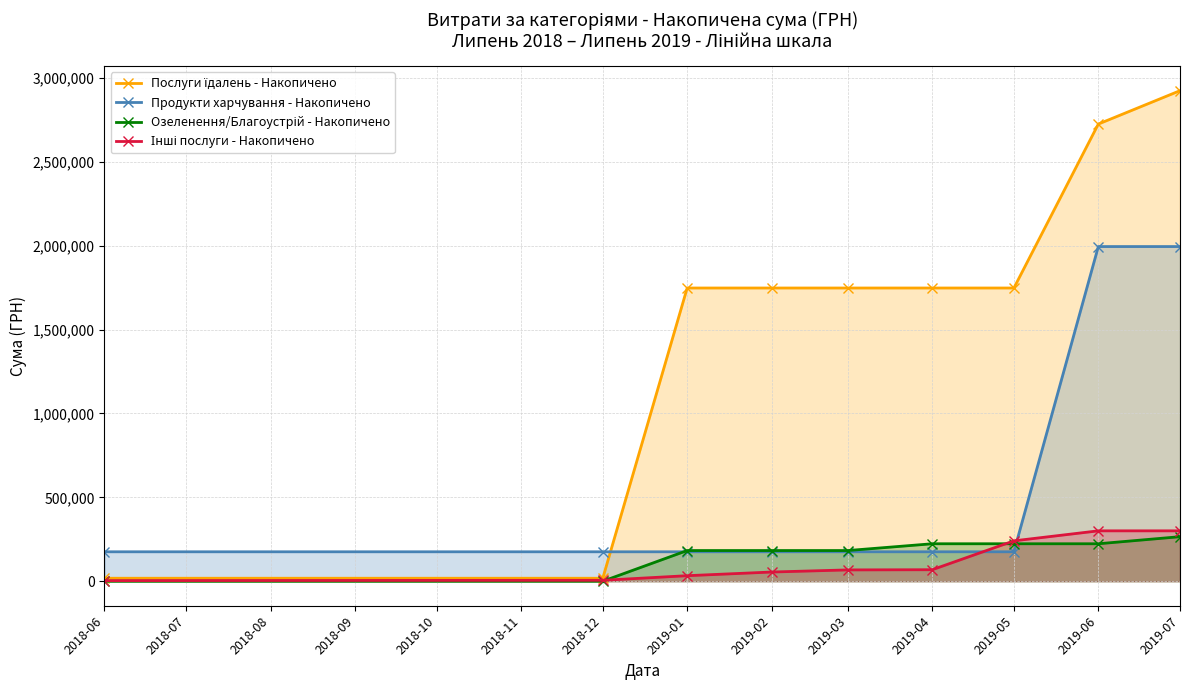

The value of Продукти харчування - Накопичено at 2019-03 is 273547.3. True or false?

False